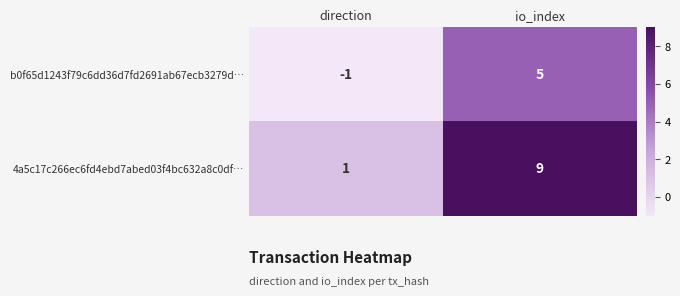

Reading left to right, transcribe all the data shown in this chart.

b0f65d1243f79c6dd36d7fd2691ab67ecb3279d…: direction=-1	io_index=5
4a5c17c266ec6fd4ebd7abed03f4bc632a8c0df…: direction=1	io_index=9